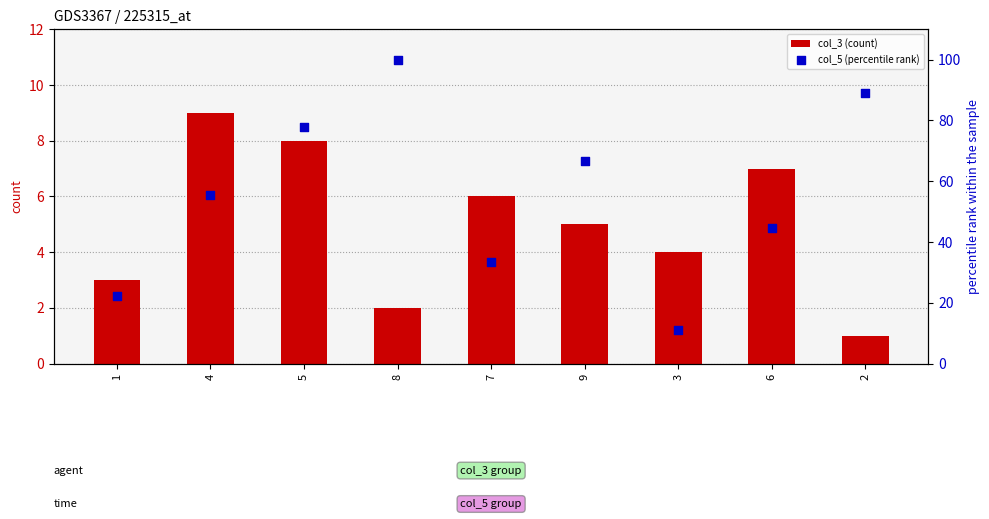

At how many categories does at least one series exceed 3?

9